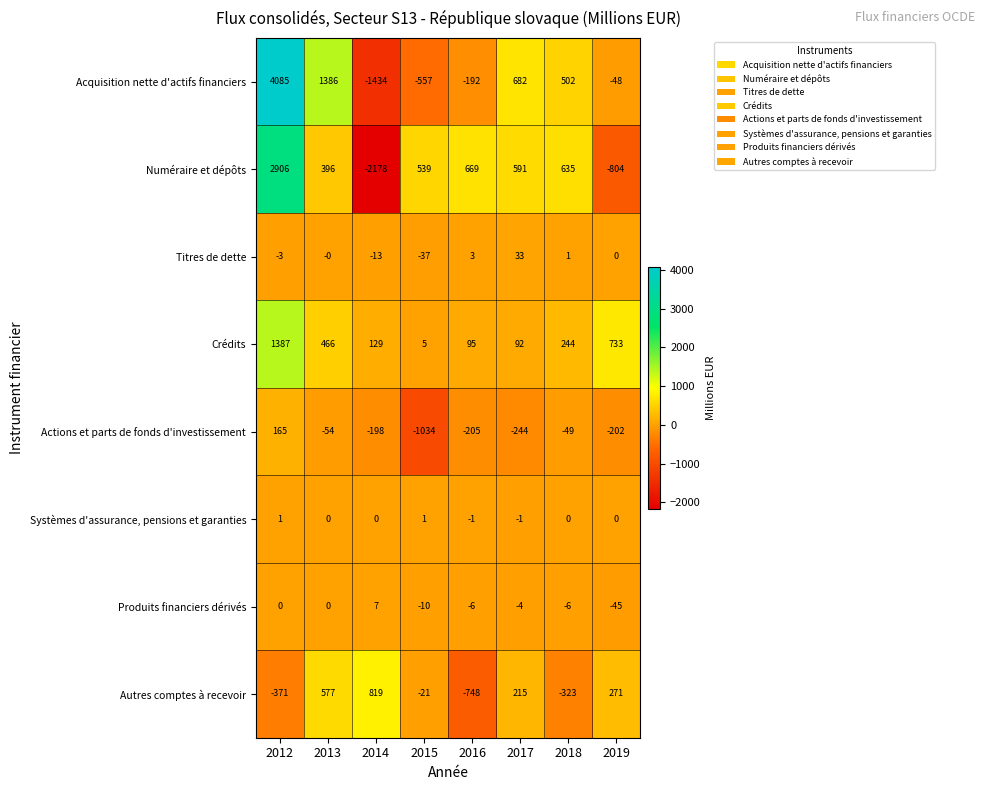

What is the lowest value of the Produits financiers dérivés series?

-45